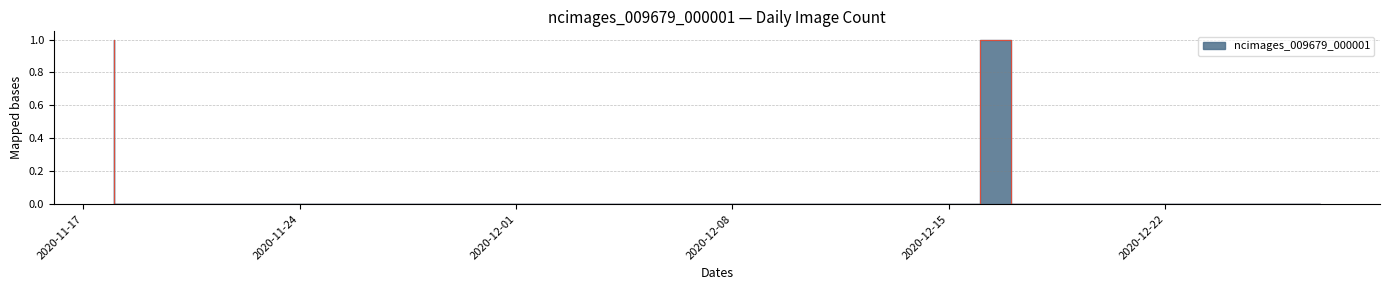

The value at 2020-12-17 is 2. True or false?

False